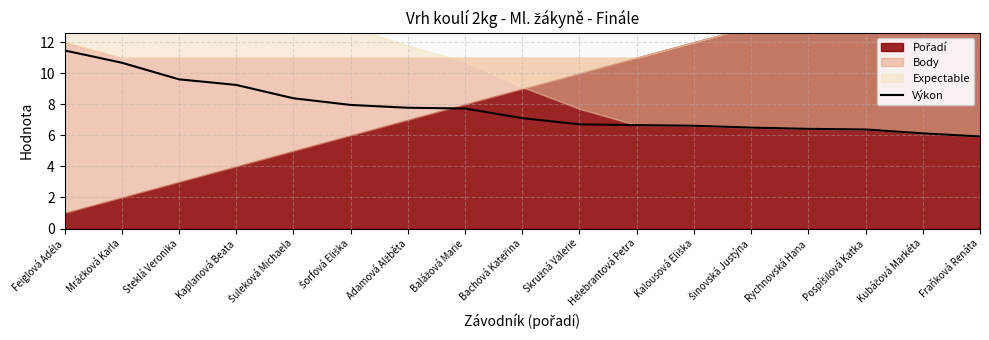

How many values exceed 7?

9